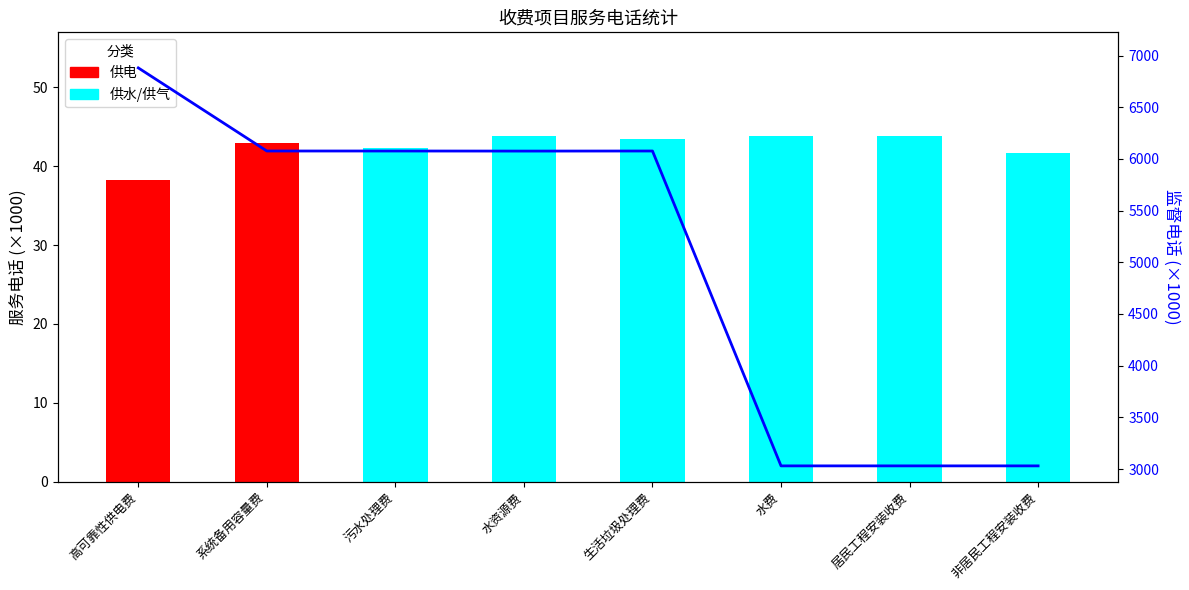

Read the value at 水资源费.

6076.0